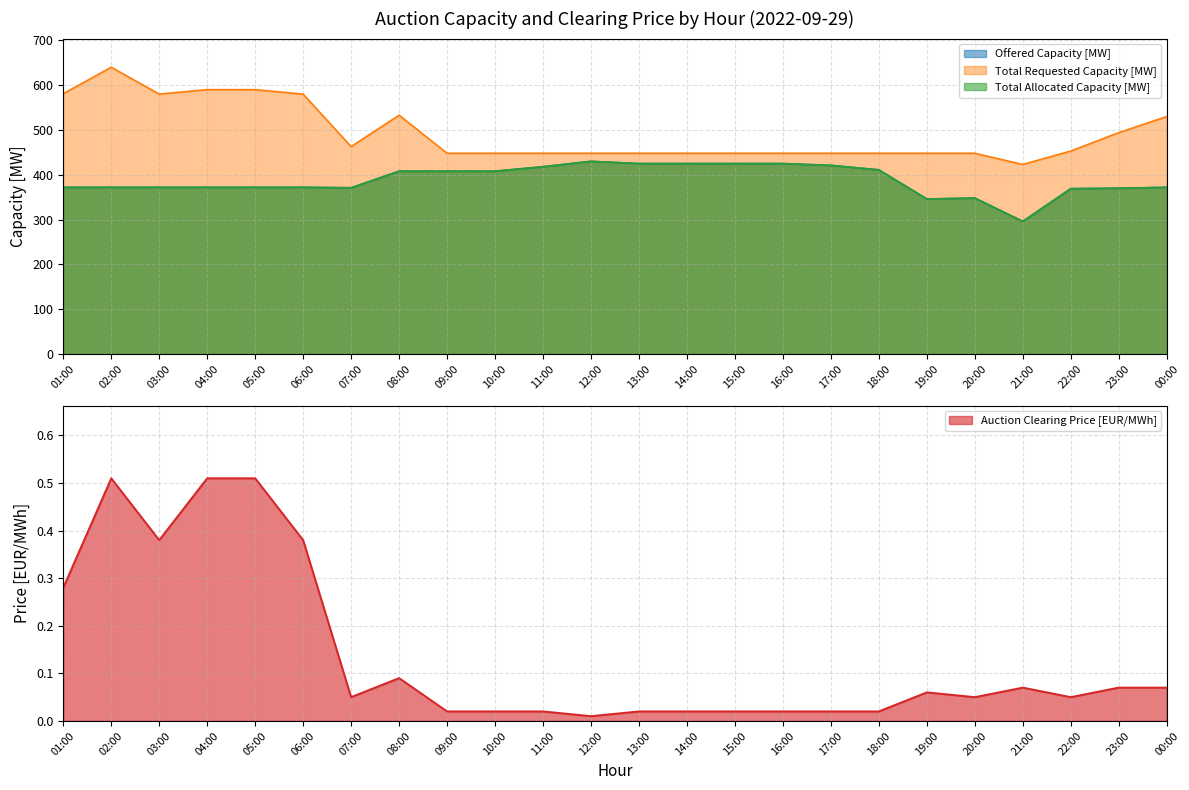

Rank the categories by Total Allocated Capacity [MW] value from lowest to highest.

21:00, 19:00, 20:00, 22:00, 23:00, 07:00, 01:00, 02:00, 03:00, 04:00, 05:00, 06:00, 00:00, 08:00, 09:00, 10:00, 18:00, 11:00, 17:00, 13:00, 14:00, 15:00, 16:00, 12:00